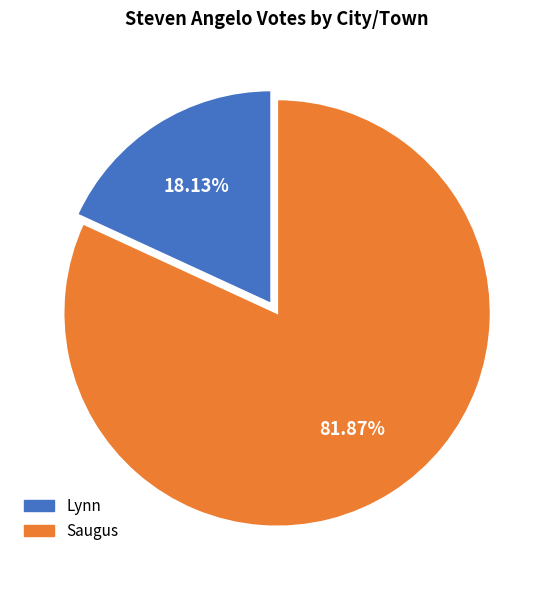

Does Saugus represent more than half of the total?

Yes